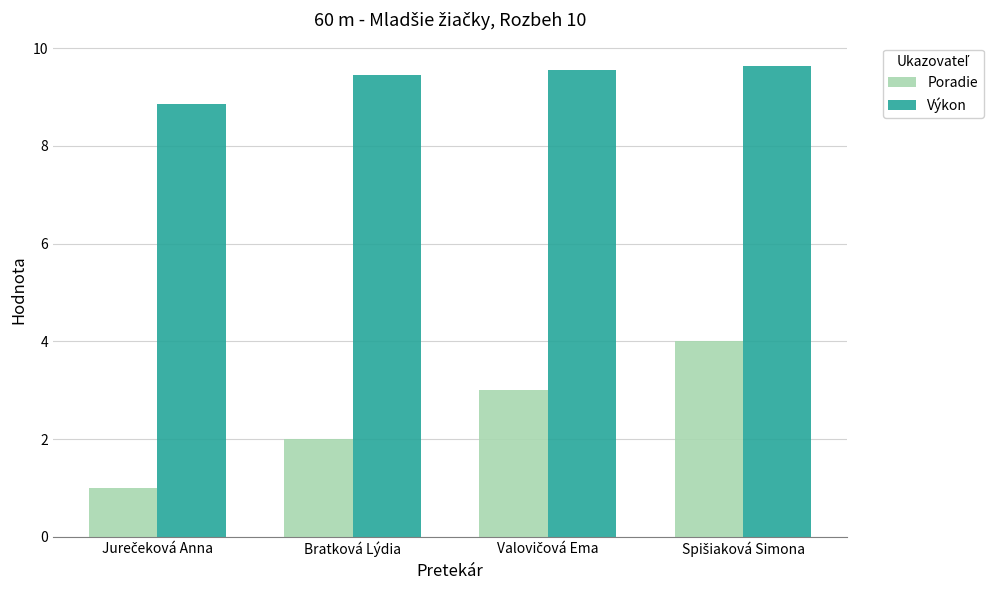

What are all the series names shown in the legend?

Poradie, Výkon